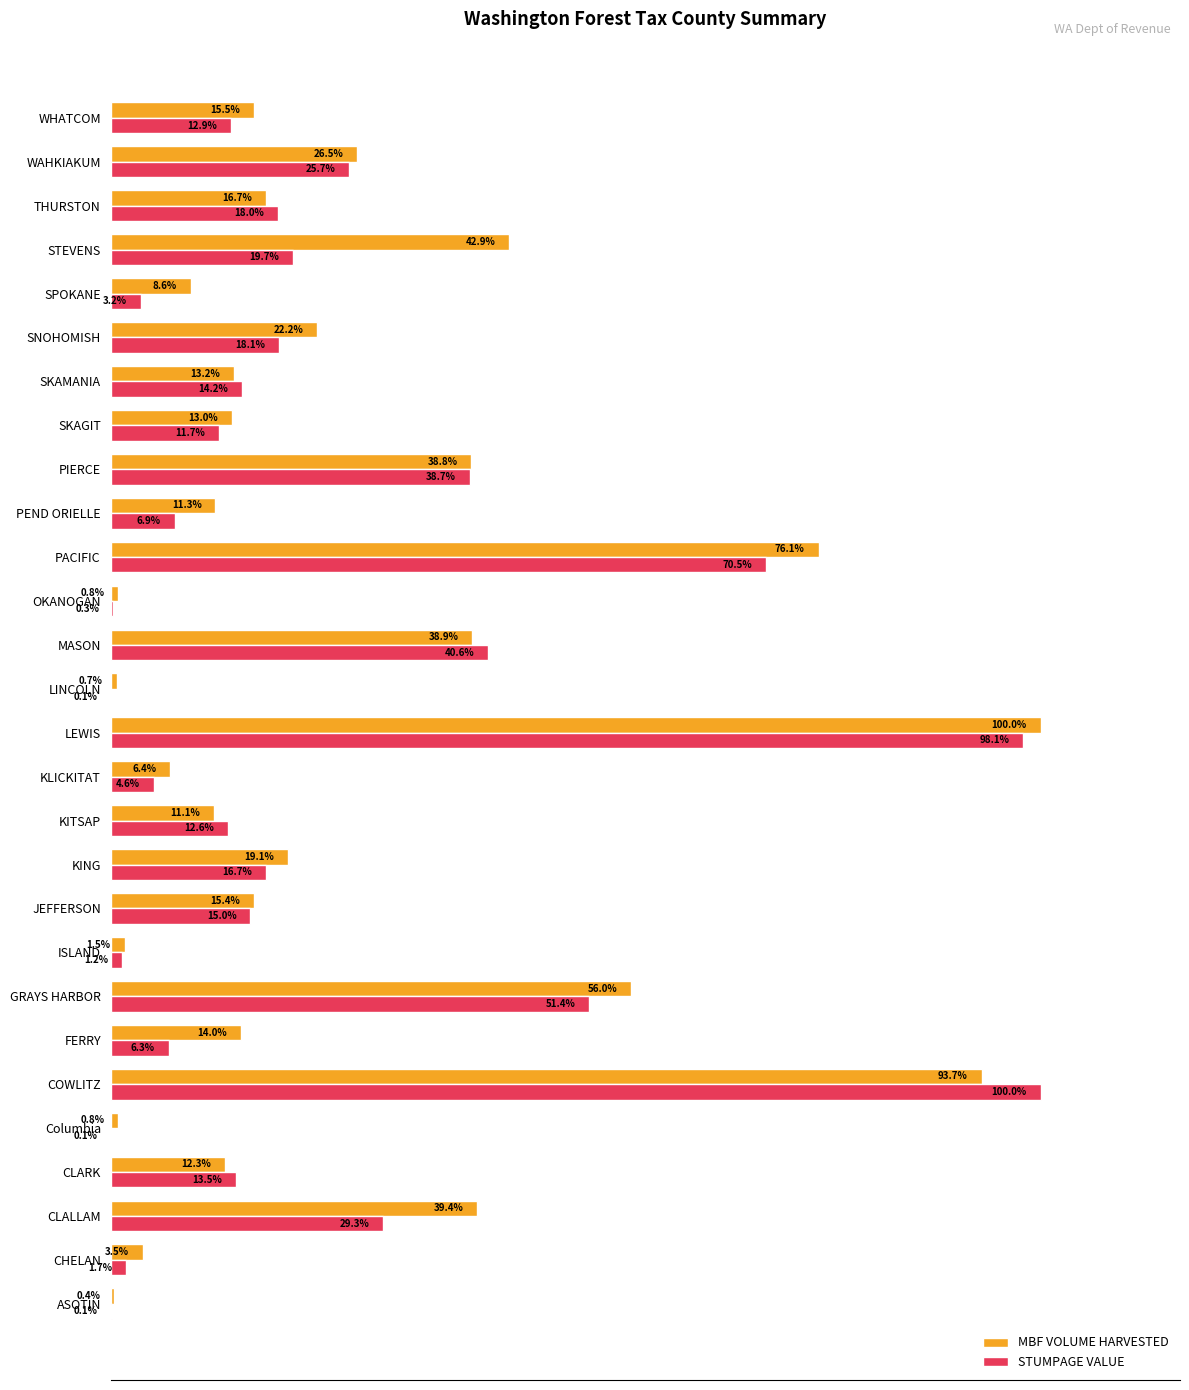

Between COWLITZ and LINCOLN, which series saw the biggest shift?

STUMPAGE VALUE